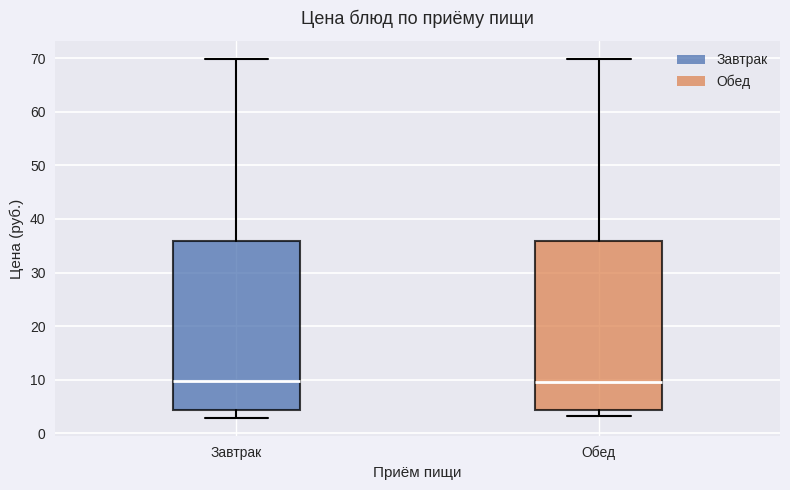

Where does the lower whisker of the box for Завтрак end on the y-axis? The values are not printed on the chart, so give them approximately, as read against the axis.

3